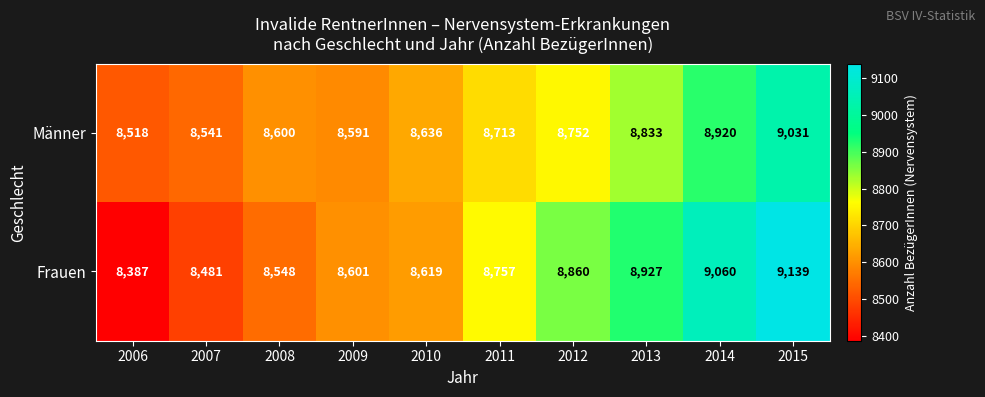

The value of Frauen at 2009 is 12874. True or false?

False